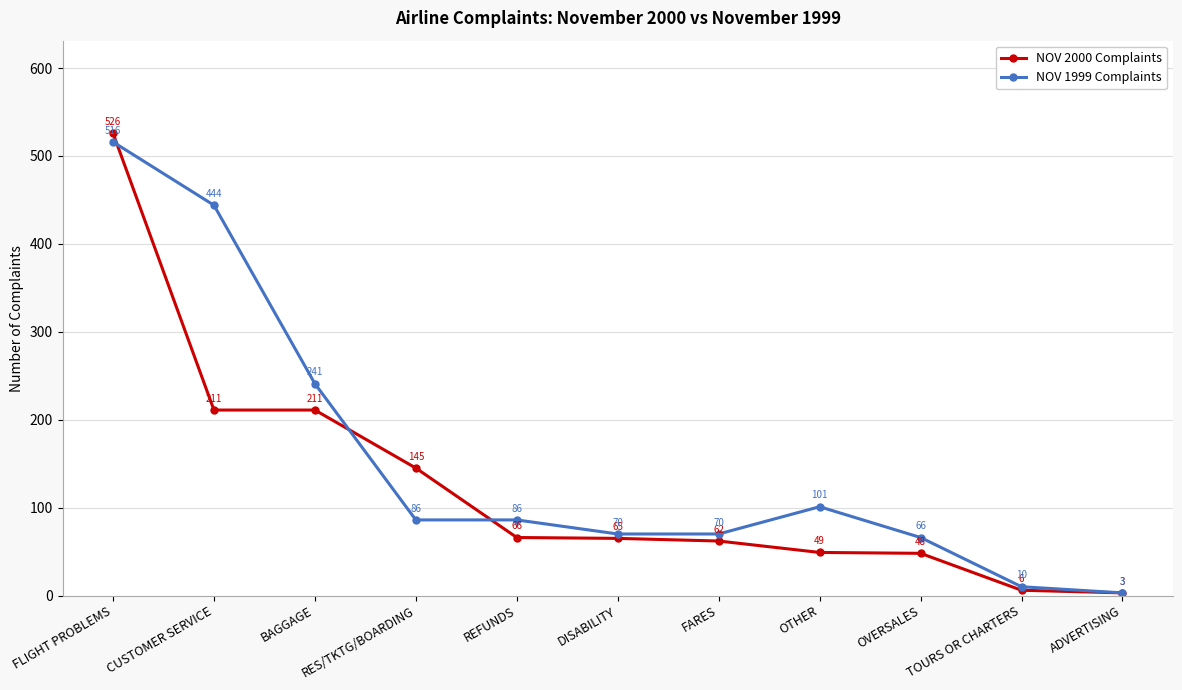

True or false: NOV 2000 Complaints has more than 2 points higher than both neighbors.

False